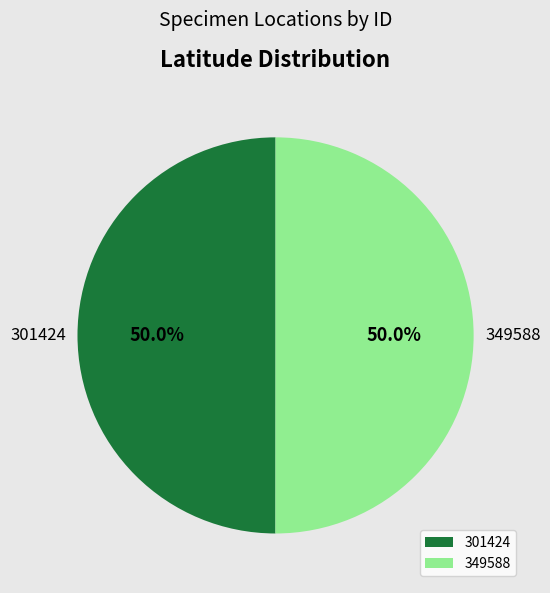

Approximately how many times larger is the value at 349588 compared to 301424?

1.0